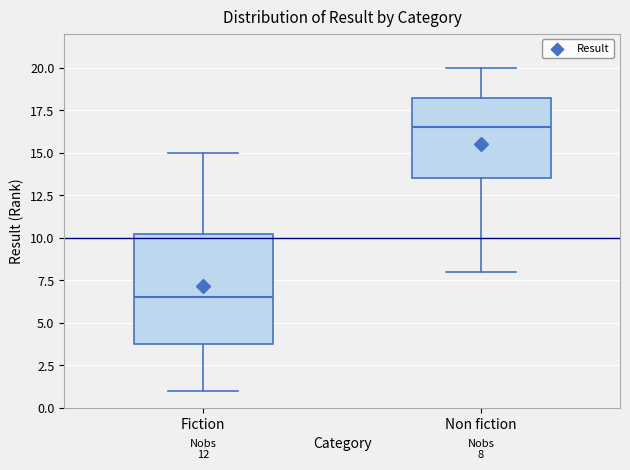

Comparing the boxes themselves (not the whiskers), which one is the tallest?

Fiction